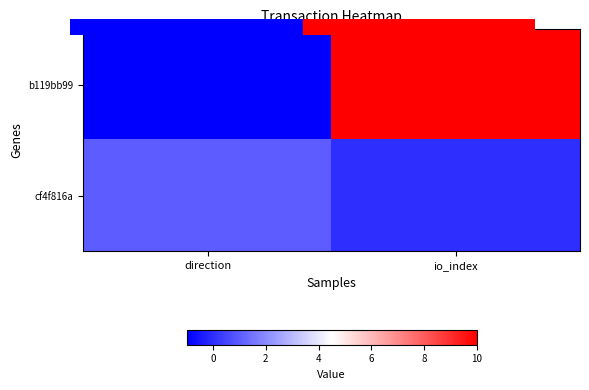

How many categories are shown in the chart?

2